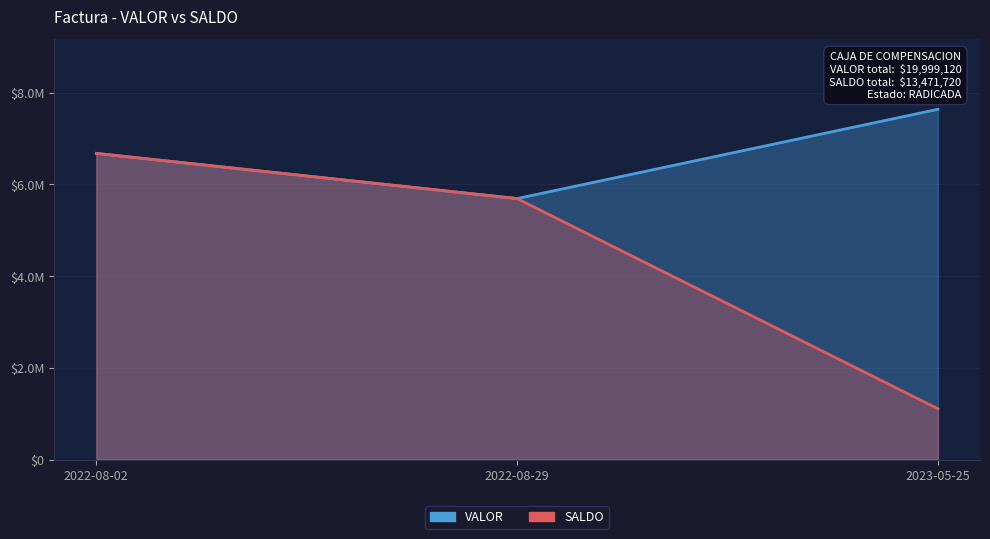

What is the maximum value shown in the chart?

7635400